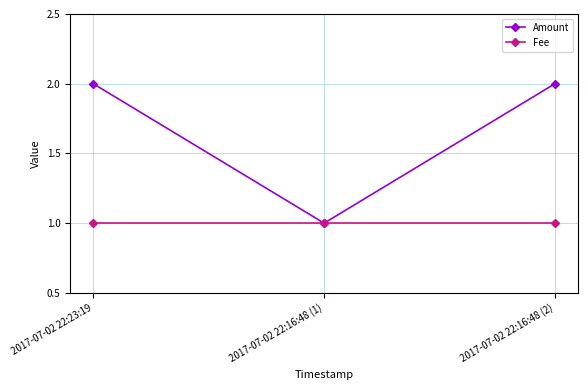

Which series has the largest total across all categories?

Amount